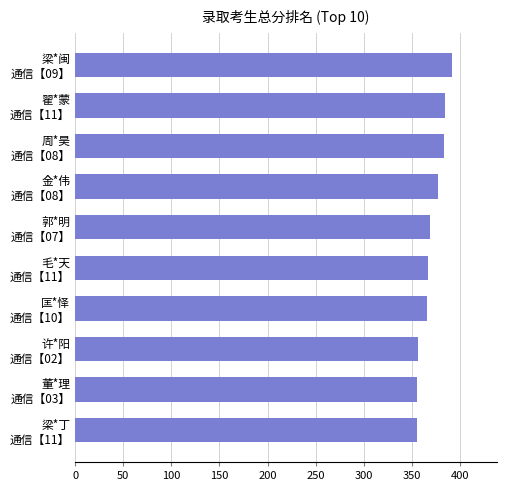

What is the sum of all values?

3703.9